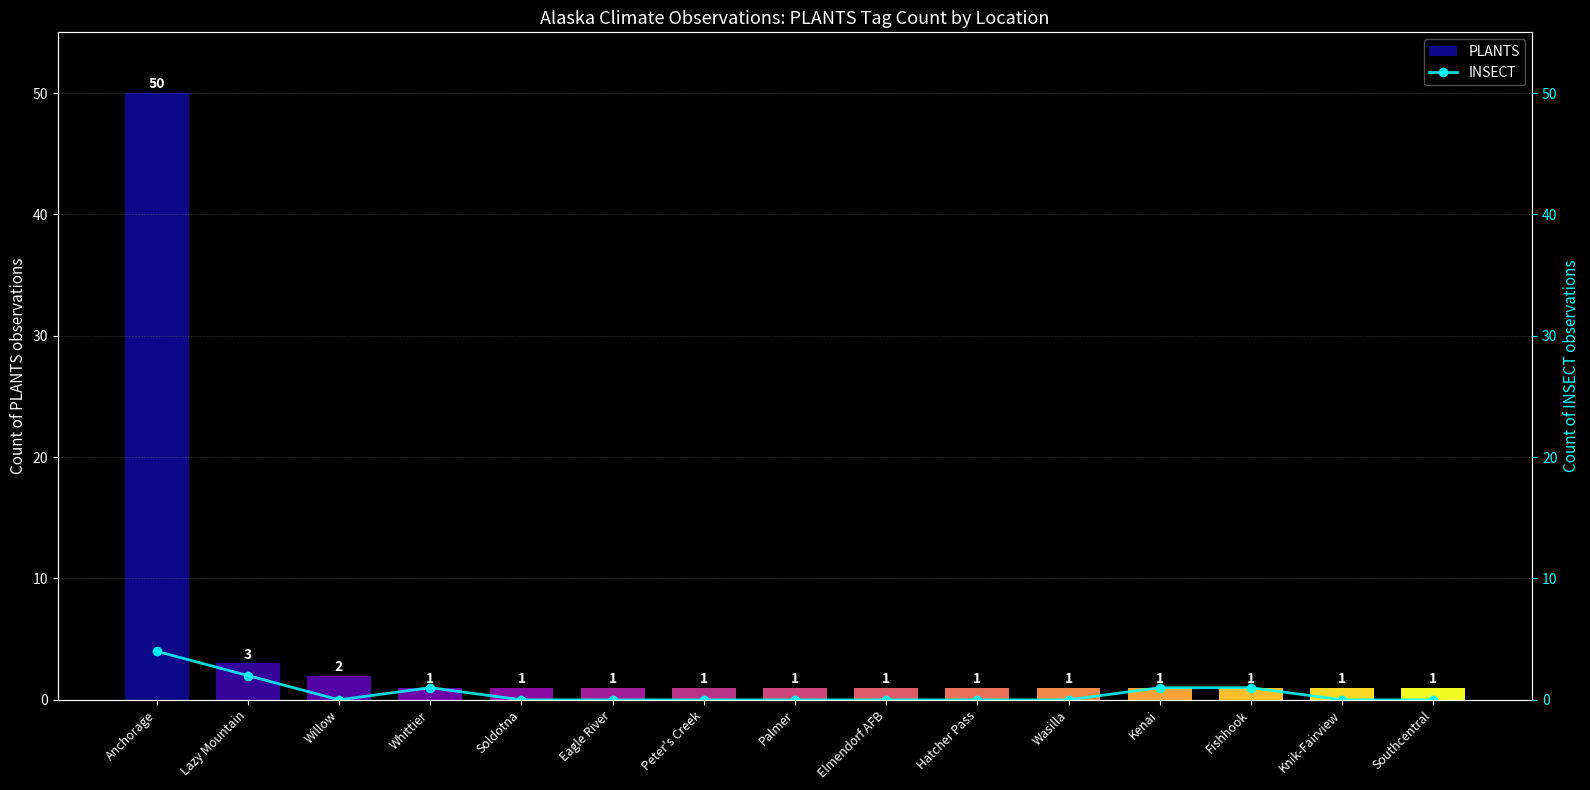

What is the spread (max minus min) of values at Palmer?

1